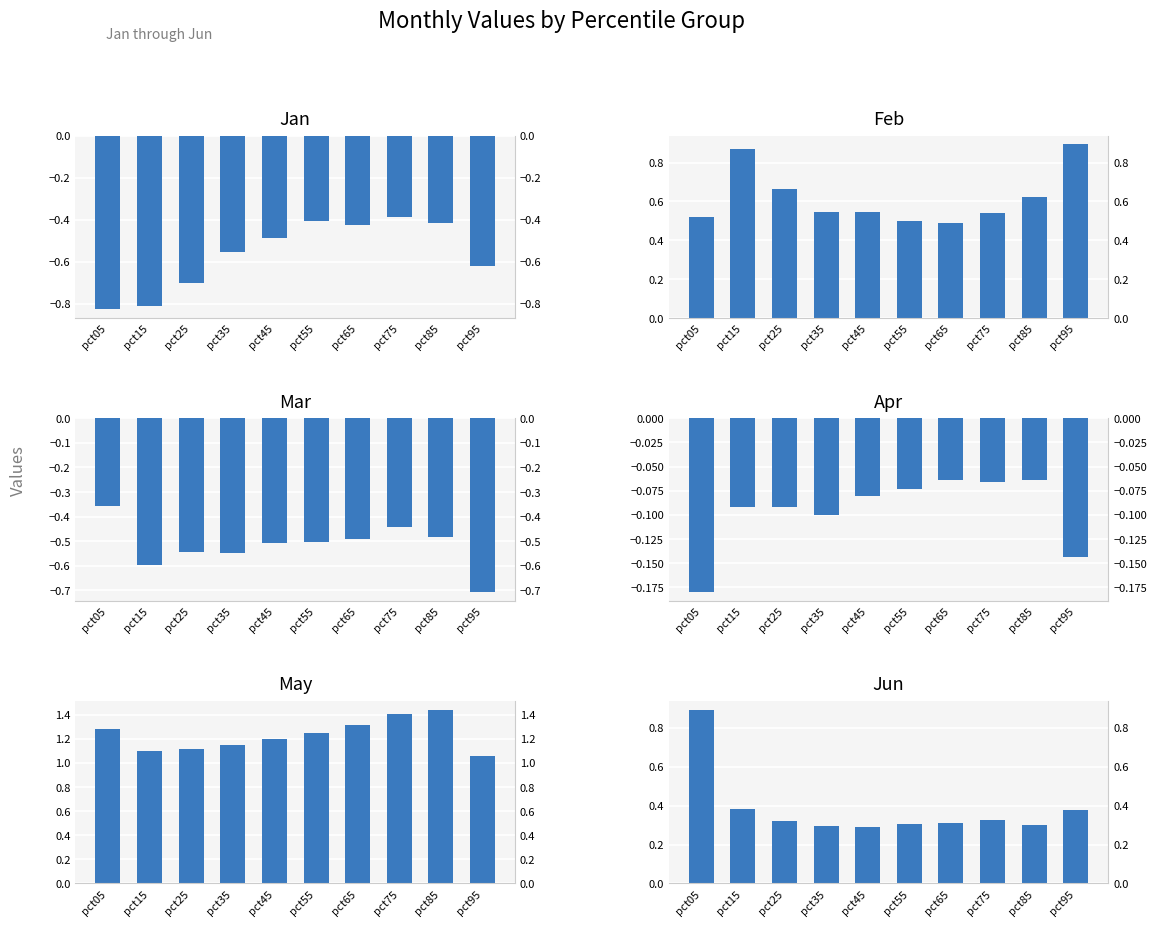

What is the highest value of the Apr series?

-0.1